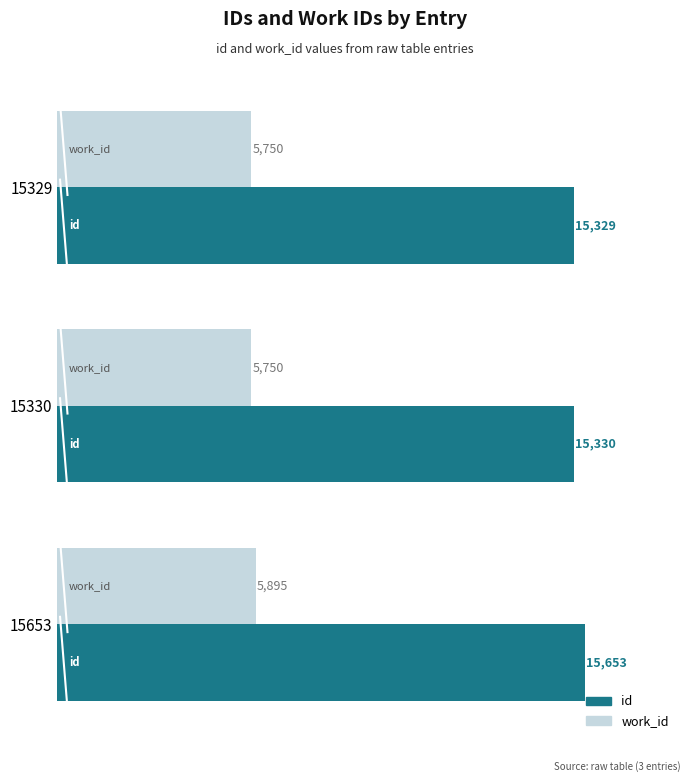

The work_id series shows 10465 at 15653. True or false?

False